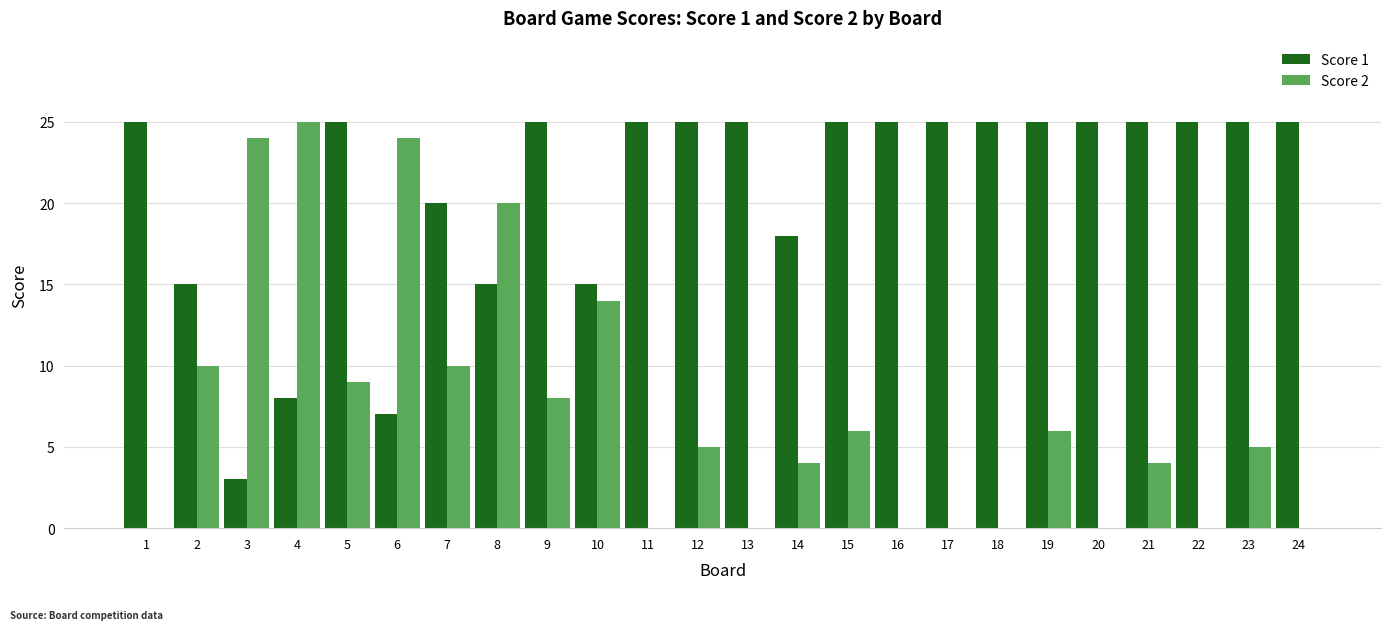

What is the maximum value for Score 2?

25